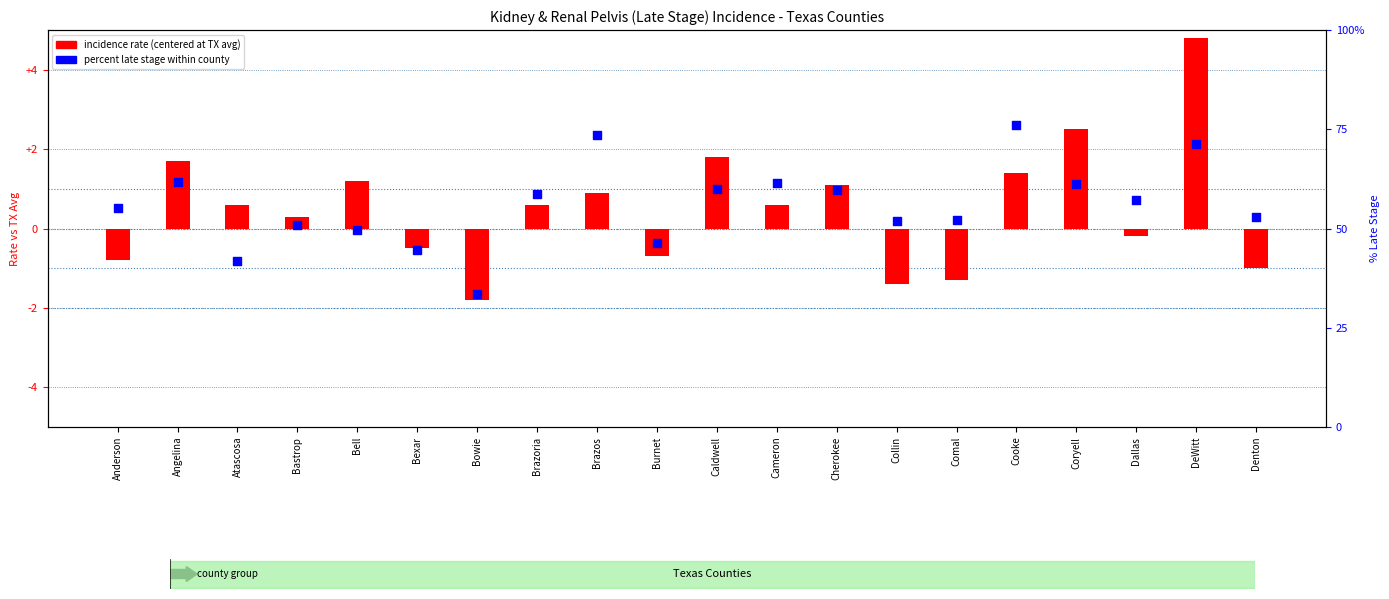

What is the total value across all series at Cooke?

39.4